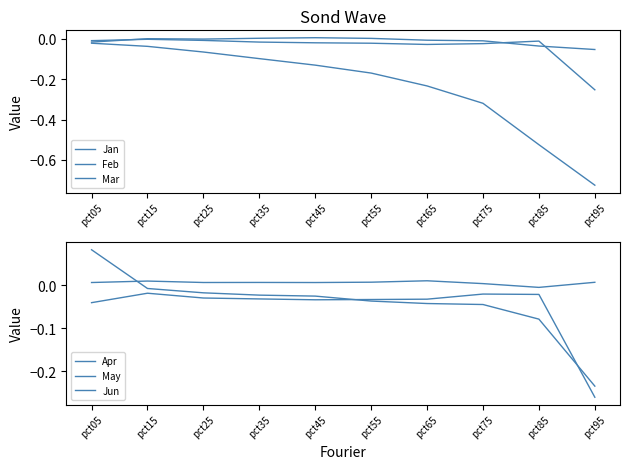

Which series has the largest total across all categories?

Jun